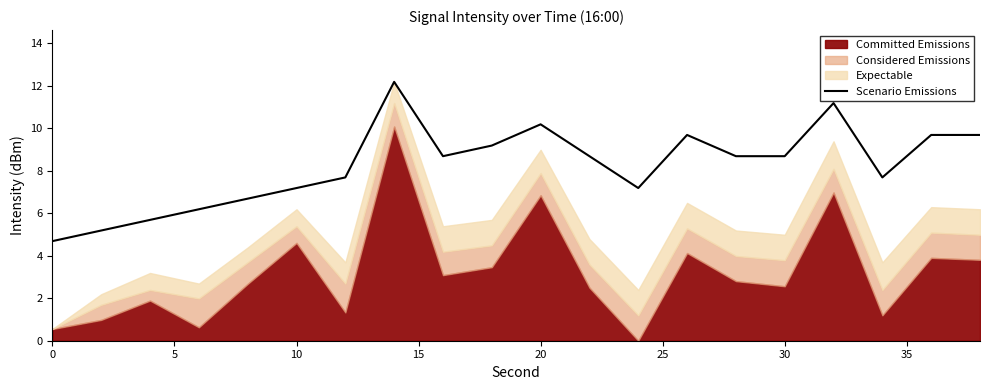

What is the sum of all values?

164.8